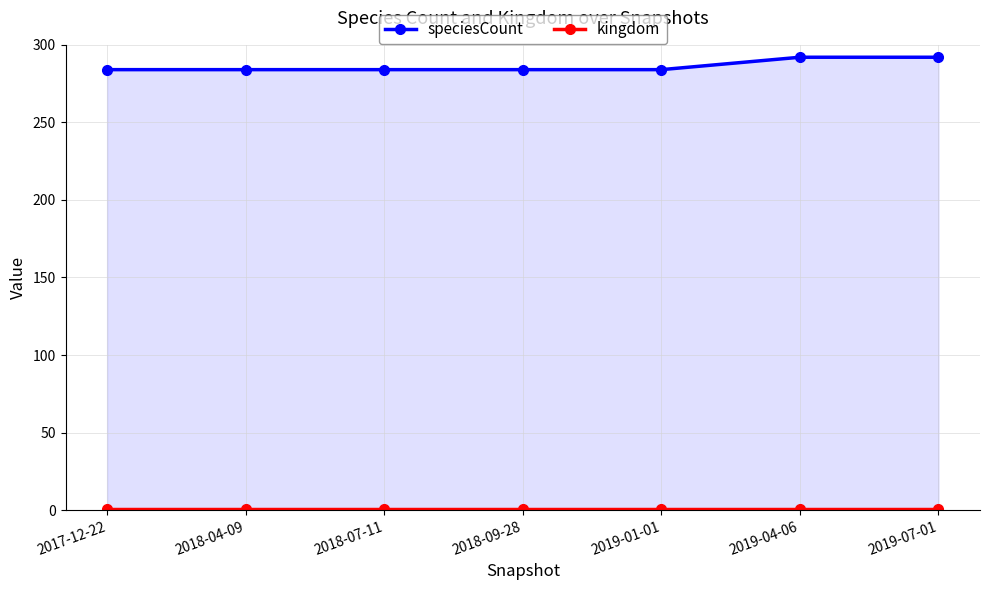

Where is kingdom nearest to the value 1?

2017-12-22